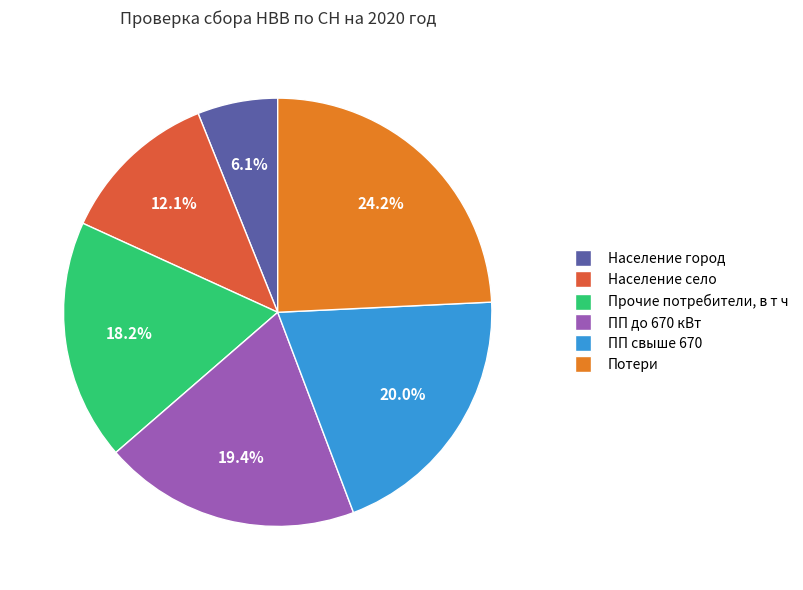

Approximately how many times larger is the value at Население село compared to ПП свыше 670?

0.6